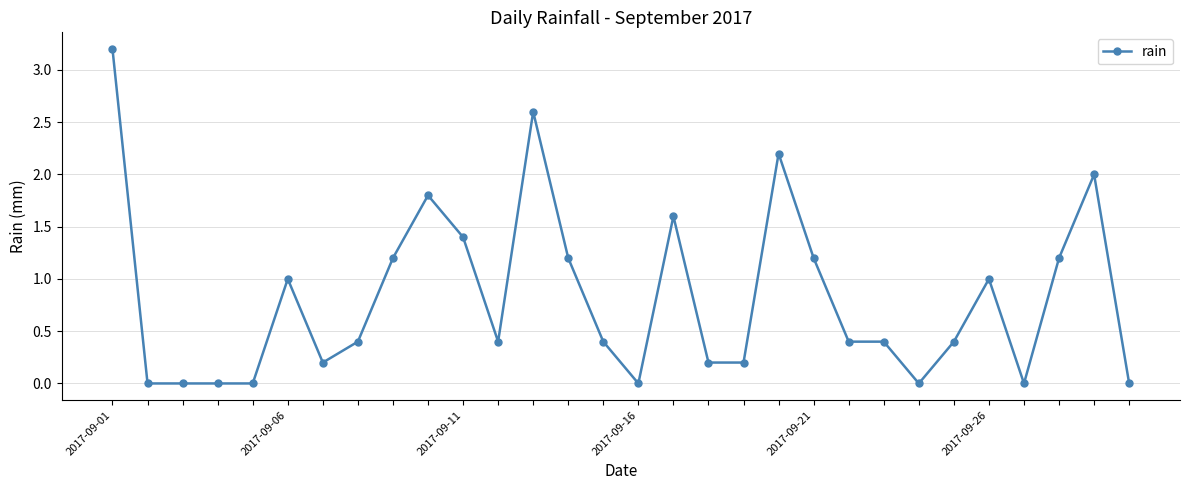

Reading right to left, transcribe all the data shown in this chart.

0.0	2.0	1.2	0.0	1.0	0.4	0.0	0.4	0.4	1.2	2.2	0.2	0.2	1.6	0.0	0.4	1.2	2.6	0.4	1.4	1.8	1.2	0.4	0.2	1.0	0.0	0.0	0.0	0.0	3.2